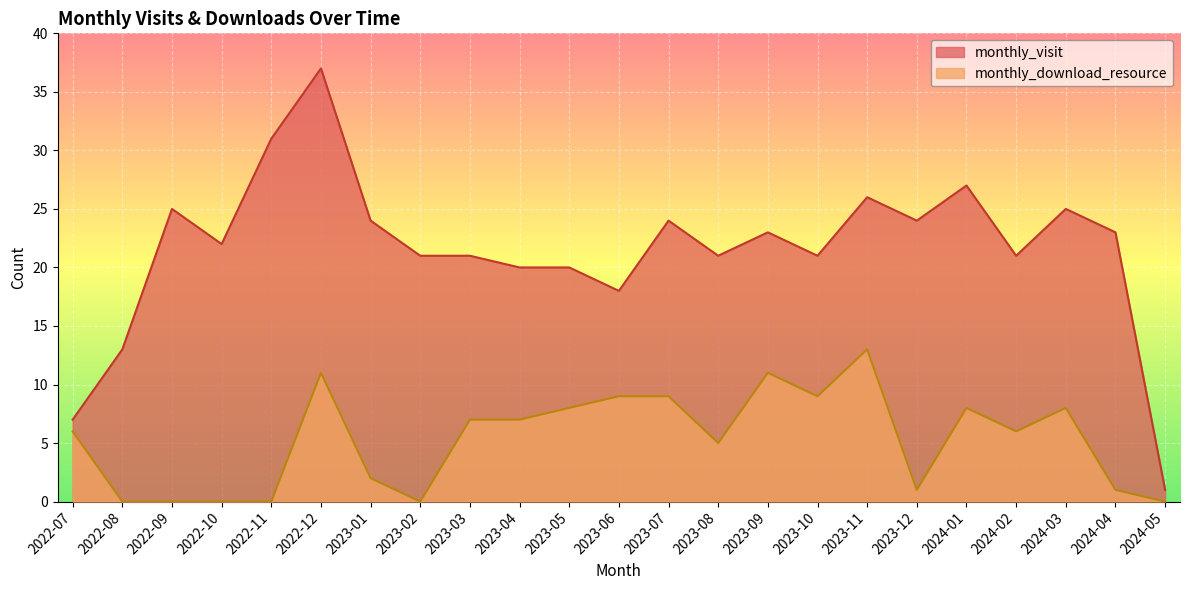

The value of monthly_download_resource at 2023-10 is 14. True or false?

False